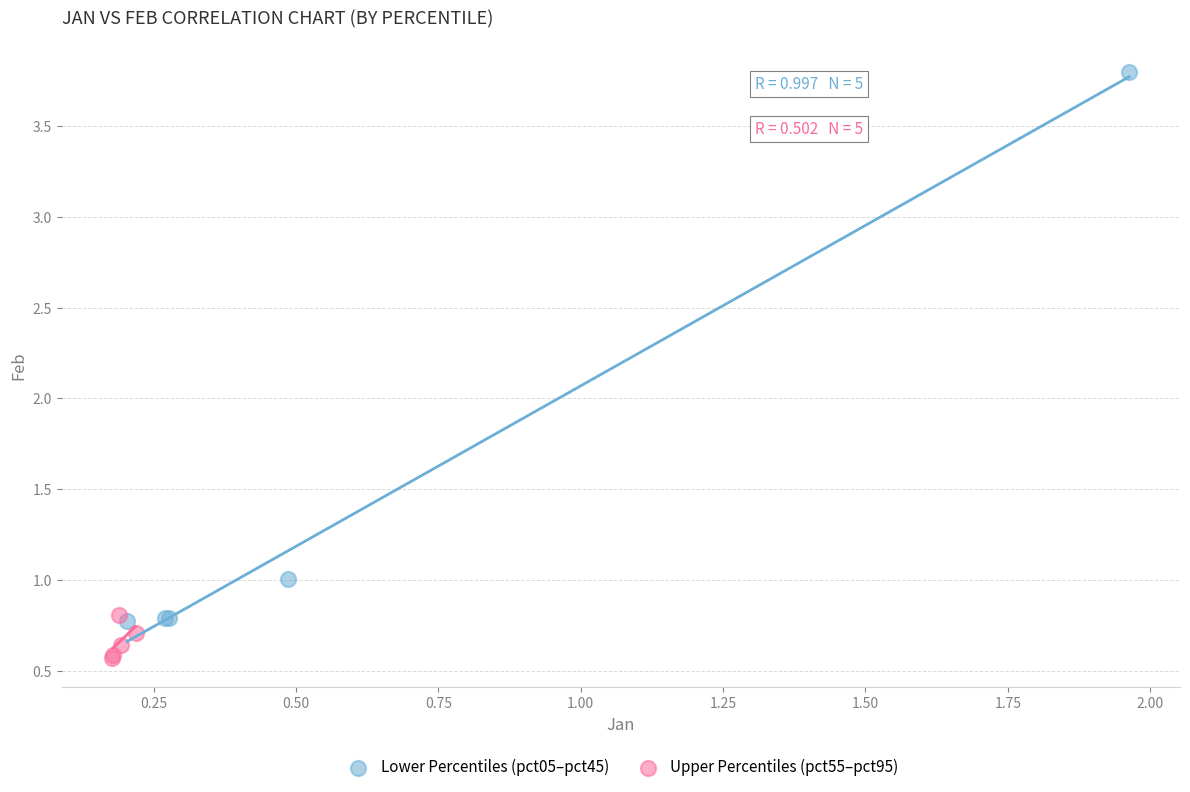

Which series reaches the maximum Y coordinate?

Lower Percentiles (pct05–pct45)